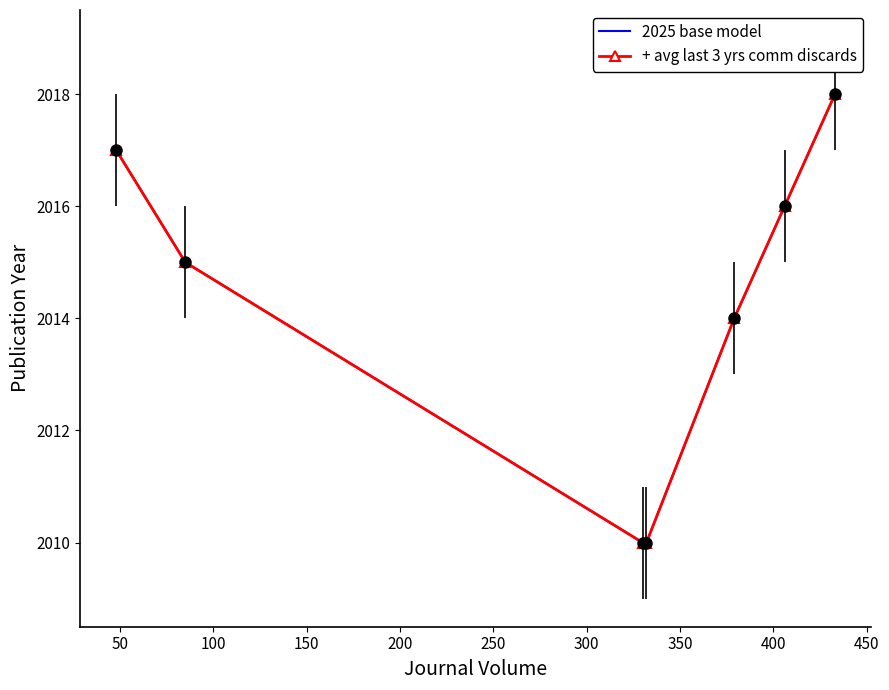

How many 2025 base model values are between 2010 and 2017?

6